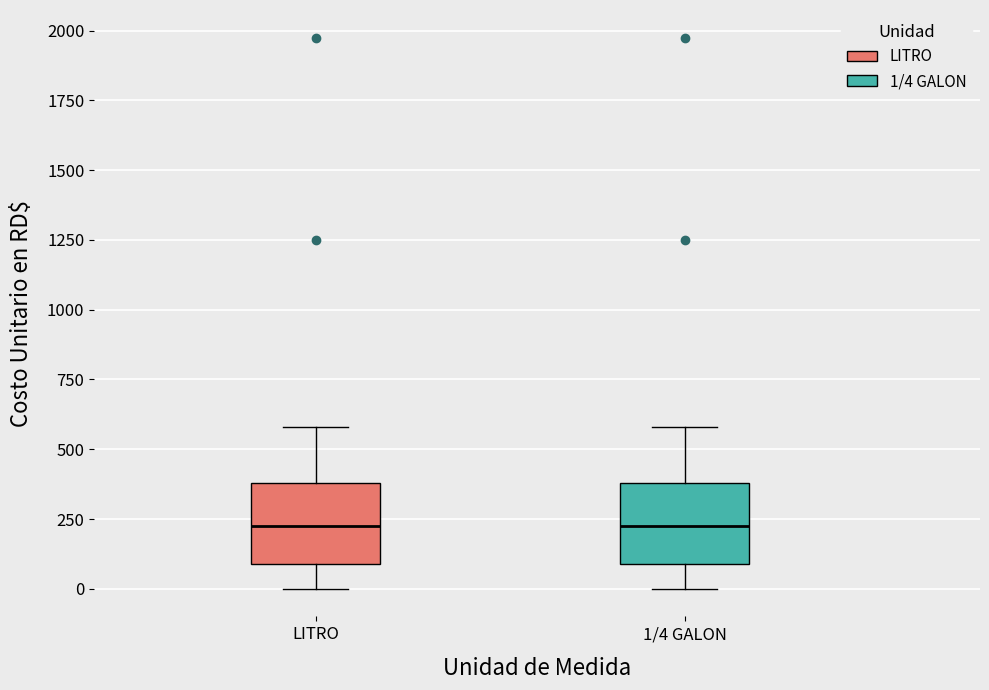

Reading left to right, transcribe this box plot: for each box, give where its median line is, the range the box spans, and where its two whiskers end, as read against the y-axis. The values are not printed on the chart, so give them approximately, as read against the axis.

LITRO: median 250, box 100 to 400, whiskers 0 to 600
1/4 GALON: median 250, box 100 to 400, whiskers 0 to 600